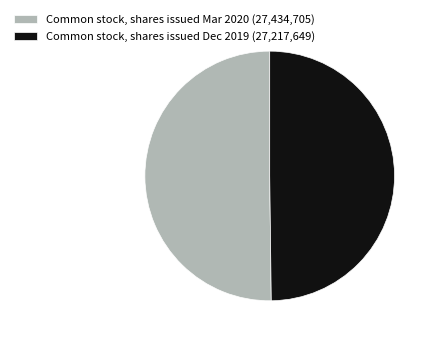

Is the sum of Common stock, shares issued Mar 2020 (27,434,705) and Common stock, shares issued Dec 2019 (27,217,649) greater than half?

Yes